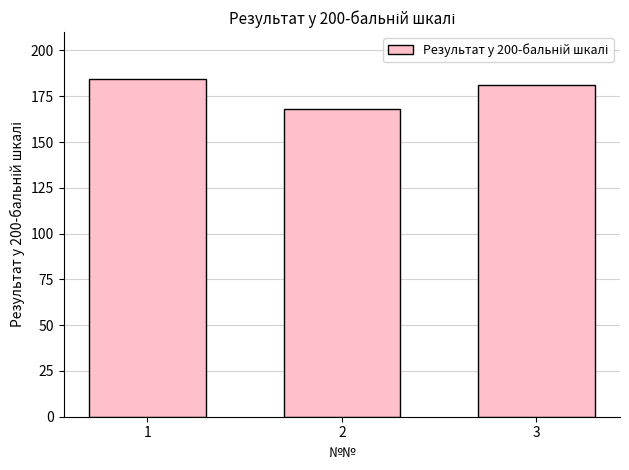

What is the value of the 1st bar from the left?

184.3